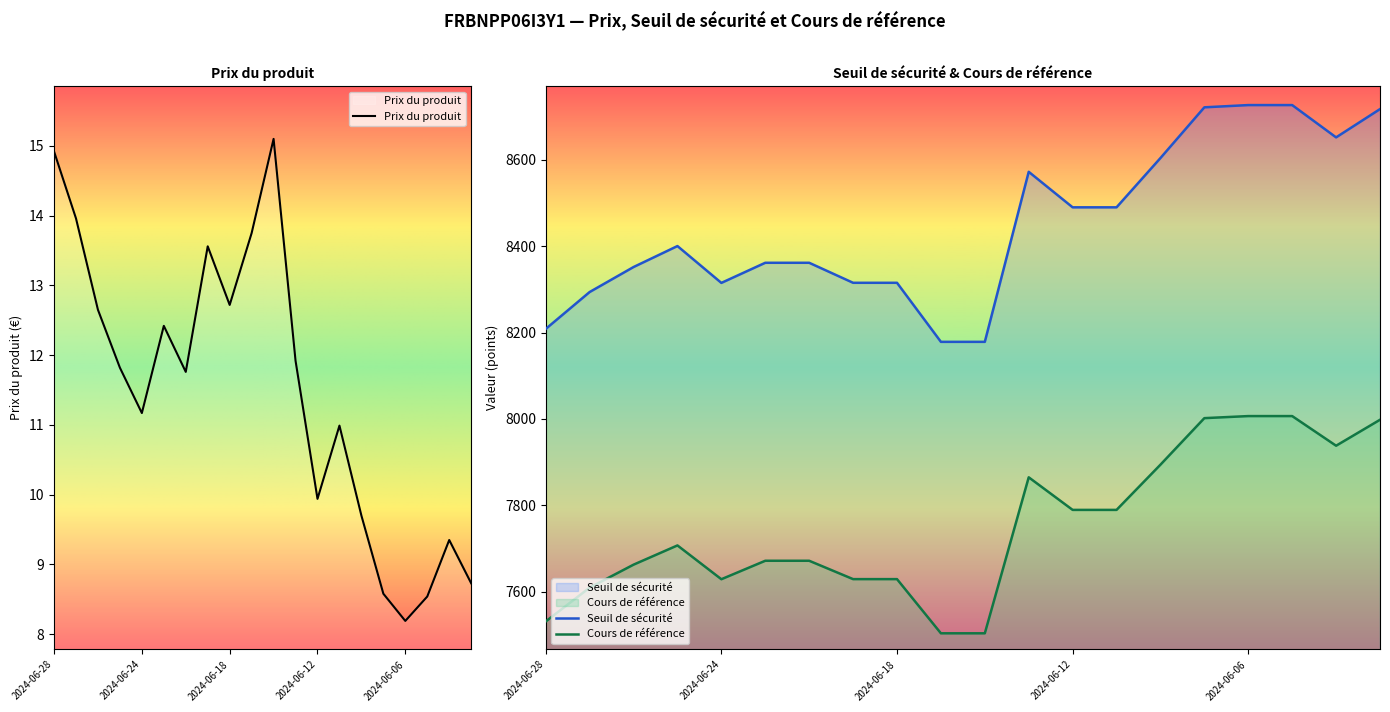

At 10, list the series in order from smallest to largest.

Prix du produit, Cours de référence, Seuil de sécurité